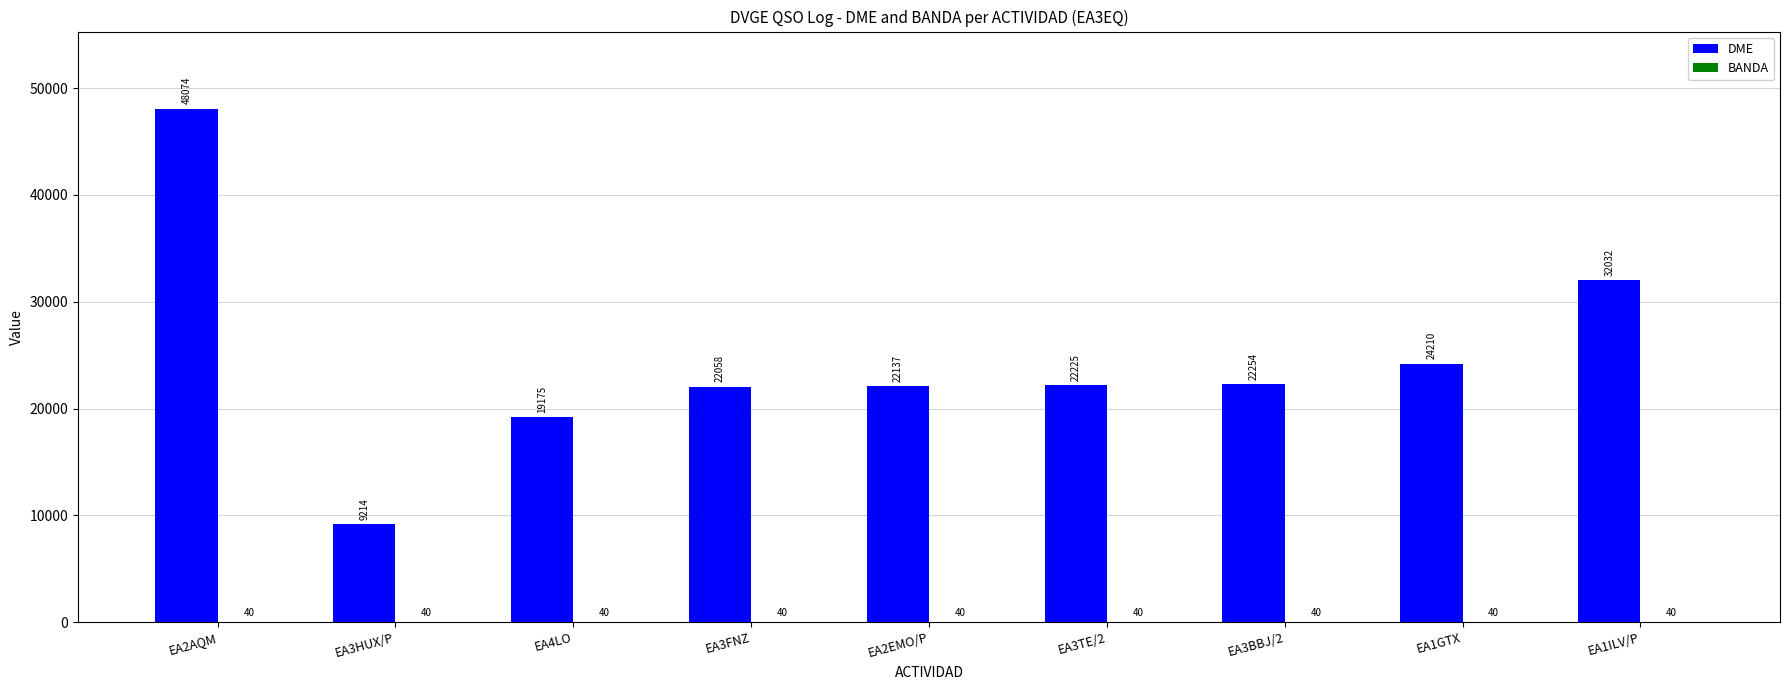

Does the chart contain stacked bars?

No